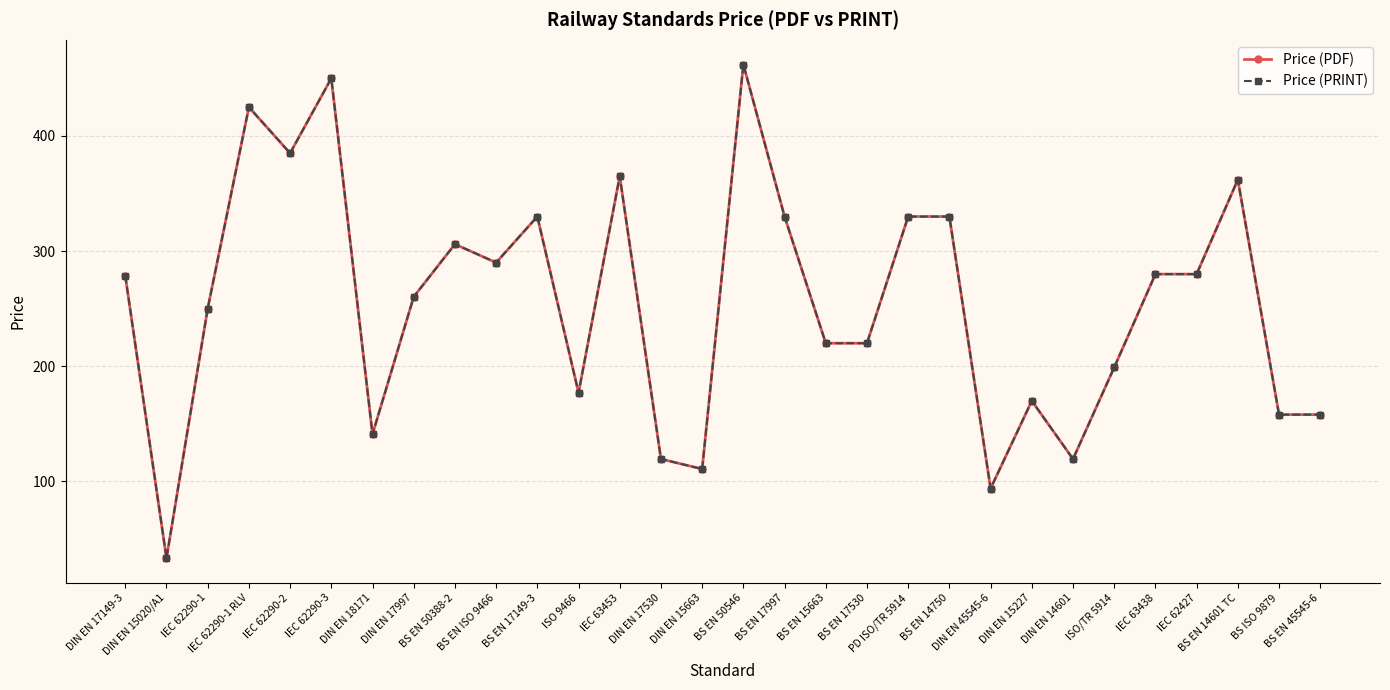

Reading right to left, what are all the values shown in this chart?

Price (PDF): 158.0	158.0	362.0	280.0	280.0	199.0	119.4	169.9	93.8	330.0	330.0	220.0	220.0	330.0	462.0	110.8	119.4	365.0	177.0	330.0	290.0	306.0	260.3	140.9	450.0	385.0	425.0	250.0	33.3	278.6
Price (PRINT): 158.0	158.0	362.0	280.0	280.0	199.0	119.4	169.9	93.8	330.0	330.0	220.0	220.0	330.0	462.0	110.8	119.4	365.0	177.0	330.0	290.0	306.0	260.3	140.9	450.0	385.0	425.0	250.0	33.3	278.6